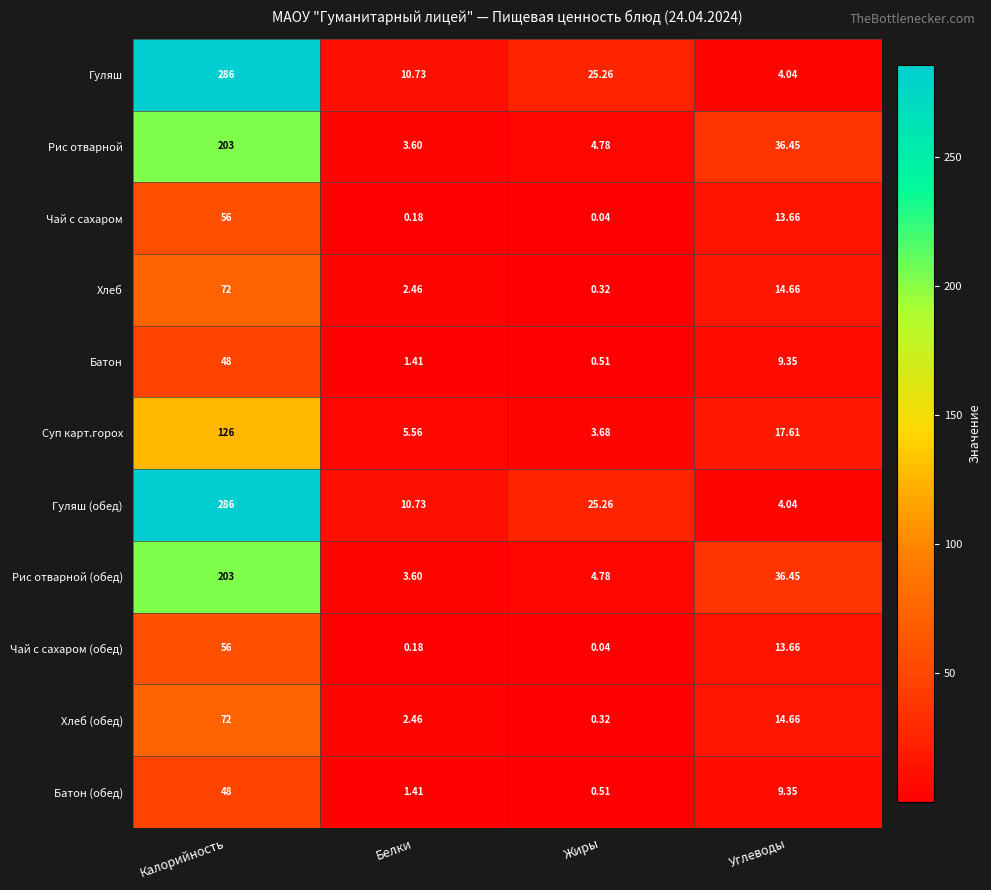

Is the value of Суп карт.горох at Углеводы greater than the value of Батон at Калорийность?

No